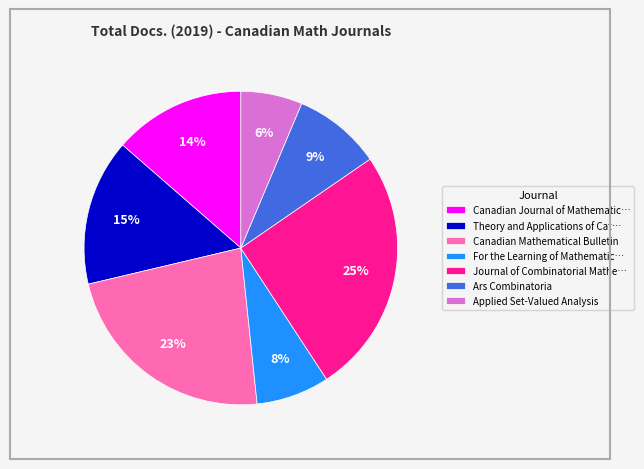

Count the number of slices in the pie.

7